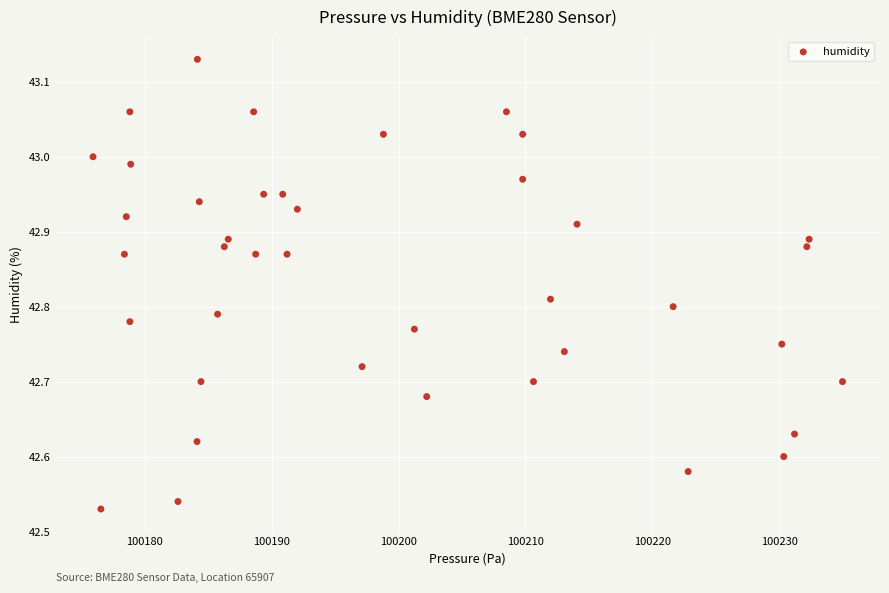

What is the range of Y values (max minus min)?

0.6